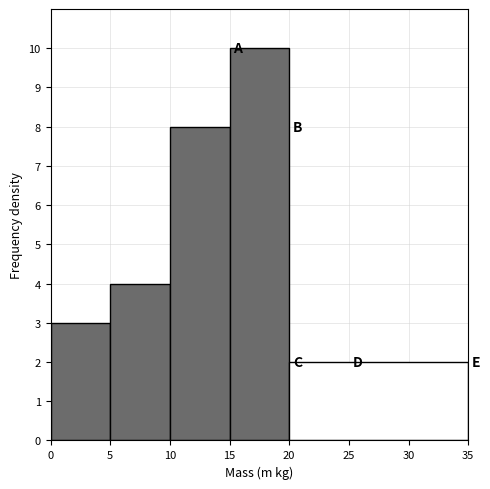

How tall is the bar that spans 10 to 15 on the x-axis? The values are not printed on the chart, so give them approximately, as read against the axis.

8